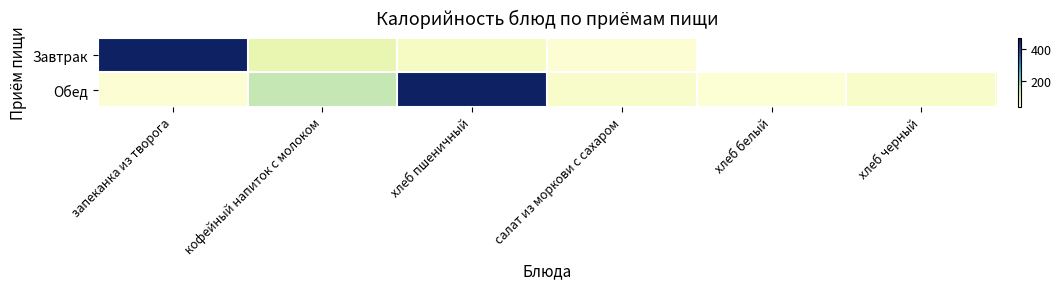

What is the difference between the second highest and second lowest values in the Обед series?

101.0